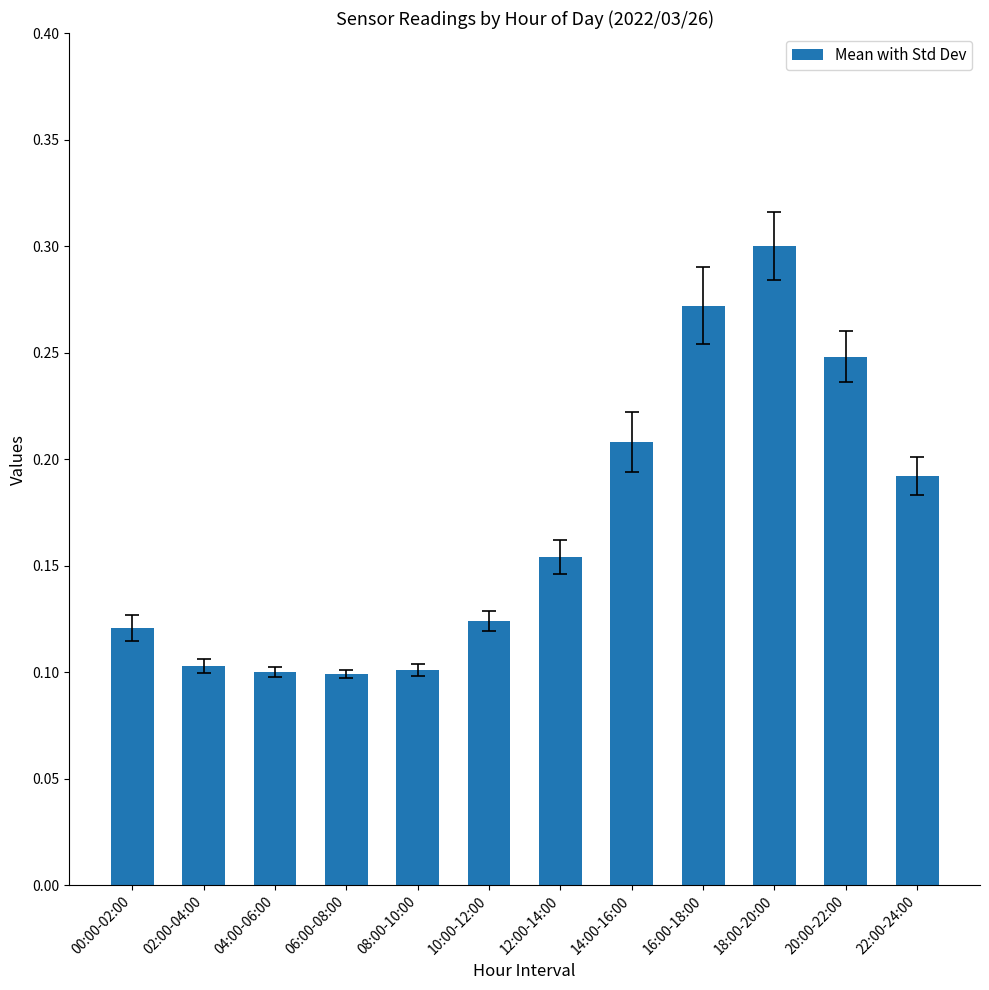

What is the change in value from 08:00-10:00 to 14:00-16:00?

+0.1